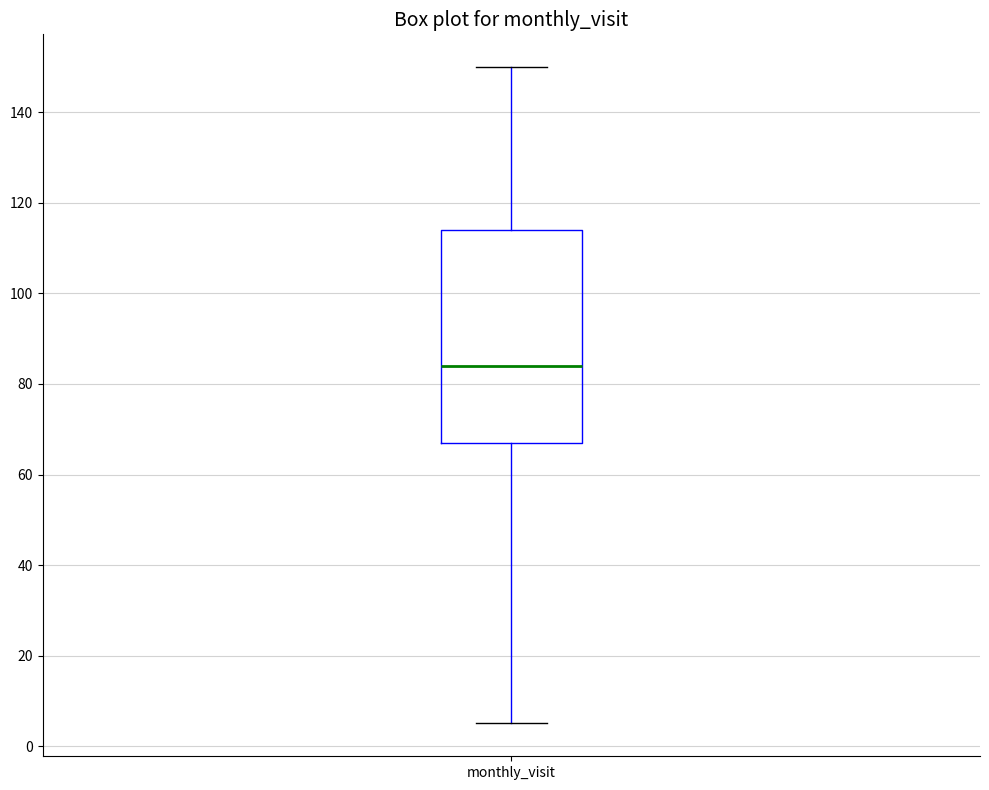

Read this box plot against the y-axis: the position of the median line, the range covered by the box, and the ends of both whiskers. The values are not printed on the chart, so give them approximately, as read against the axis.

median 84, box 68 to 114, whiskers 6 to 150